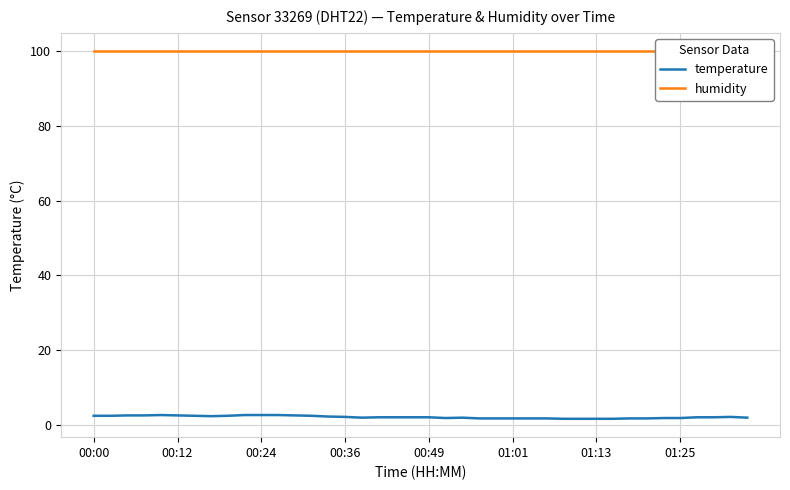

True or false: temperature has a value of 2.5 at 00:00.

True